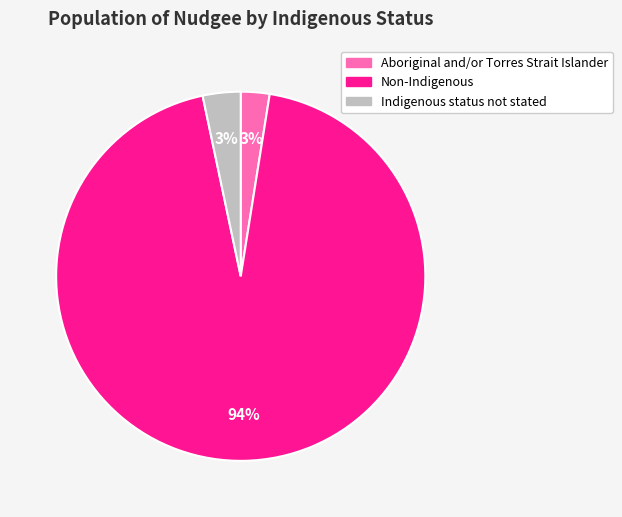

What is the majority slice?

Non-Indigenous